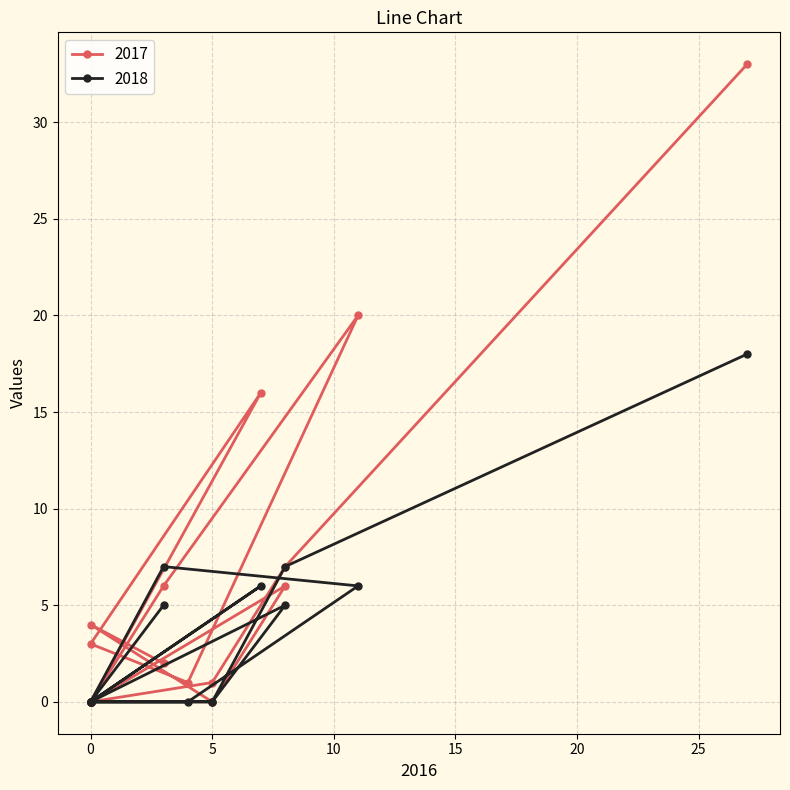

How many values in the 2017 series are below 2?

8